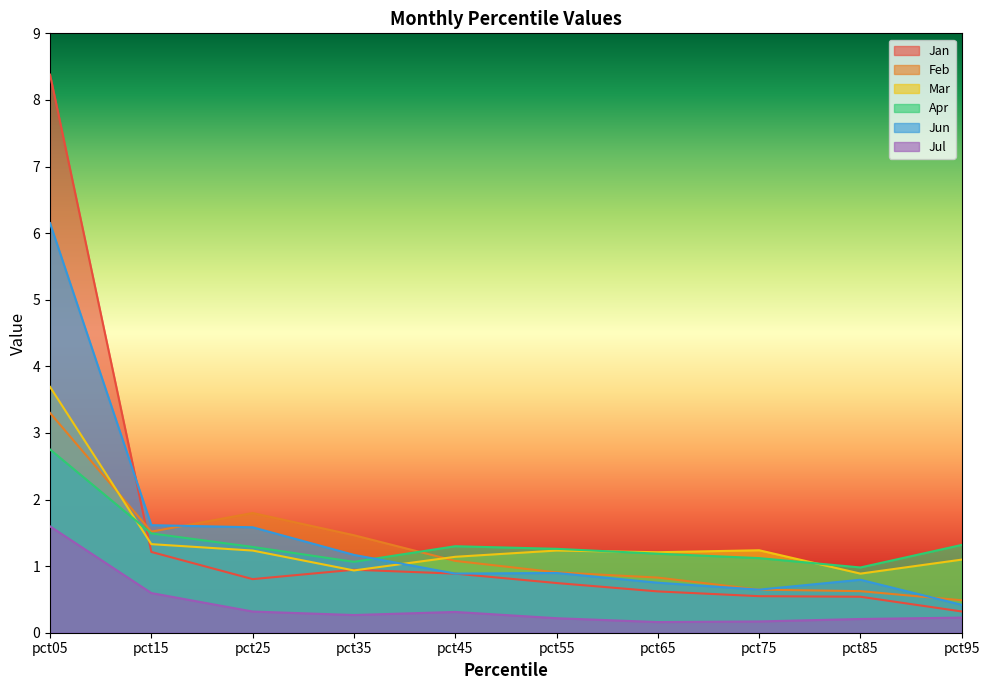

What are all the series names shown in the legend?

Jan, Feb, Mar, Apr, Jun, Jul